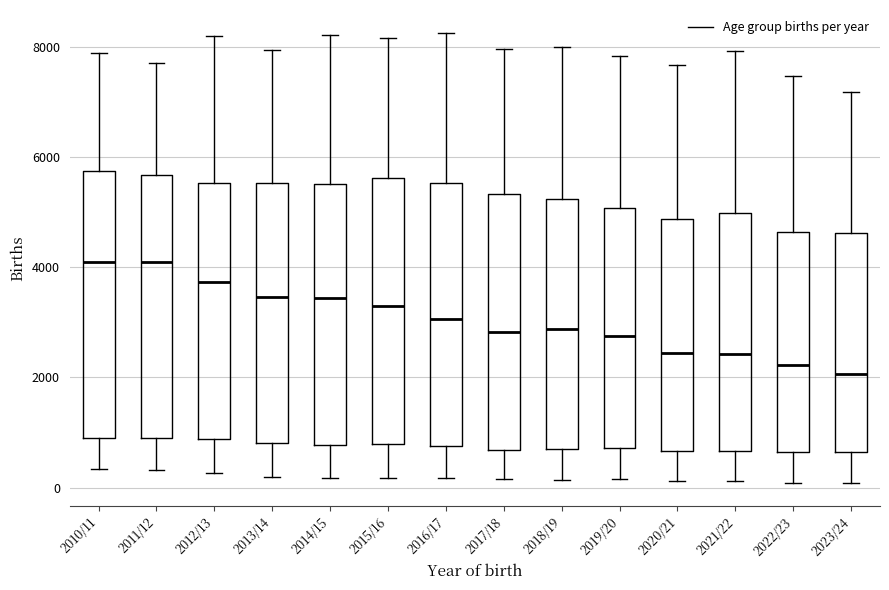

Reading left to right, read every box against the y-axis: the position of its median line, the range the box covers, and the ends of its whiskers. The values are not printed on the chart, so give them approximately, as read against the axis.

2010/11: median 4200, box 800 to 5800, whiskers 400 to 8000
2011/12: median 4000, box 1000 to 5600, whiskers 400 to 7800
2012/13: median 3800, box 800 to 5600, whiskers 200 to 8200
2013/14: median 3400, box 800 to 5600, whiskers 200 to 8000
2014/15: median 3400, box 800 to 5600, whiskers 200 to 8200
2015/16: median 3400, box 800 to 5600, whiskers 200 to 8200
2016/17: median 3000, box 800 to 5600, whiskers 200 to 8200
2017/18: median 2800, box 600 to 5400, whiskers 200 to 8000
2018/19: median 2800, box 800 to 5200, whiskers 200 to 8000
2019/20: median 2800, box 800 to 5000, whiskers 200 to 7800
2020/21: median 2400, box 600 to 4800, whiskers 200 to 7600
2021/22: median 2400, box 600 to 5000, whiskers 200 to 8000
2022/23: median 2200, box 600 to 4600, whiskers 0 to 7400
2023/24: median 2000, box 600 to 4600, whiskers 0 to 7200